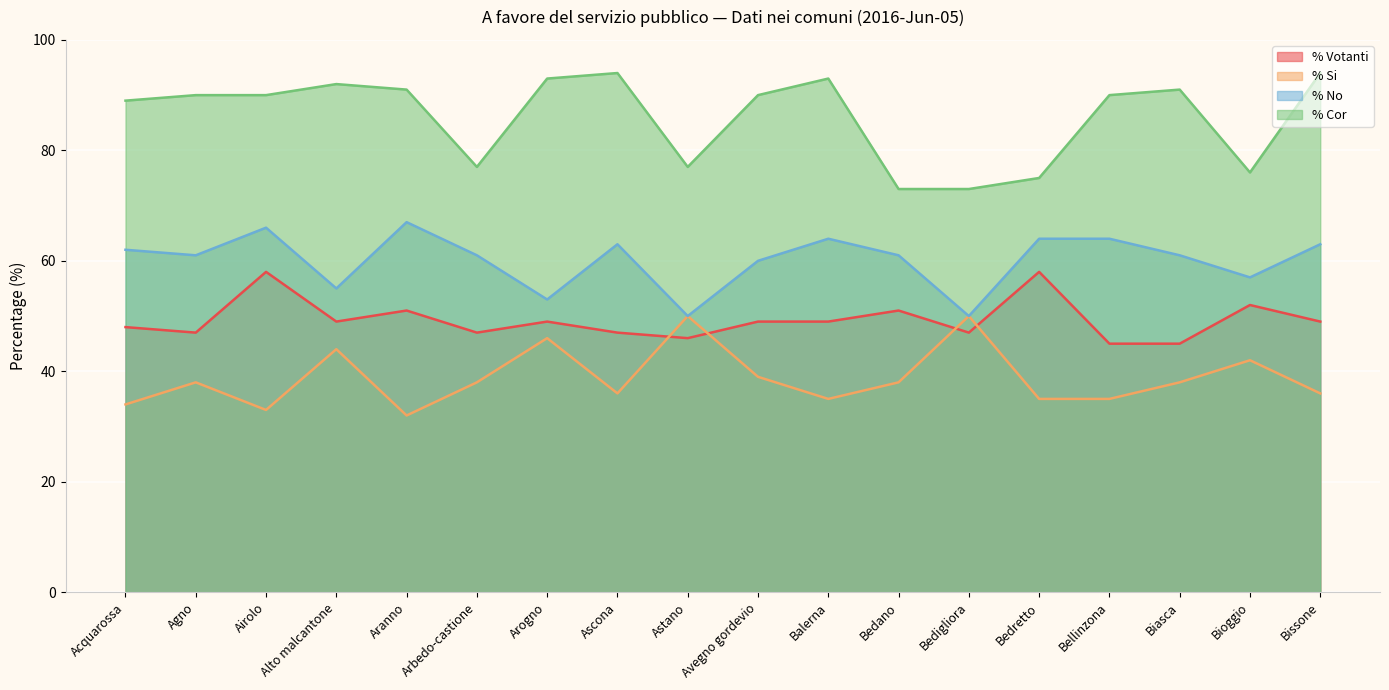

What is the total value across all series at Arogno?

241